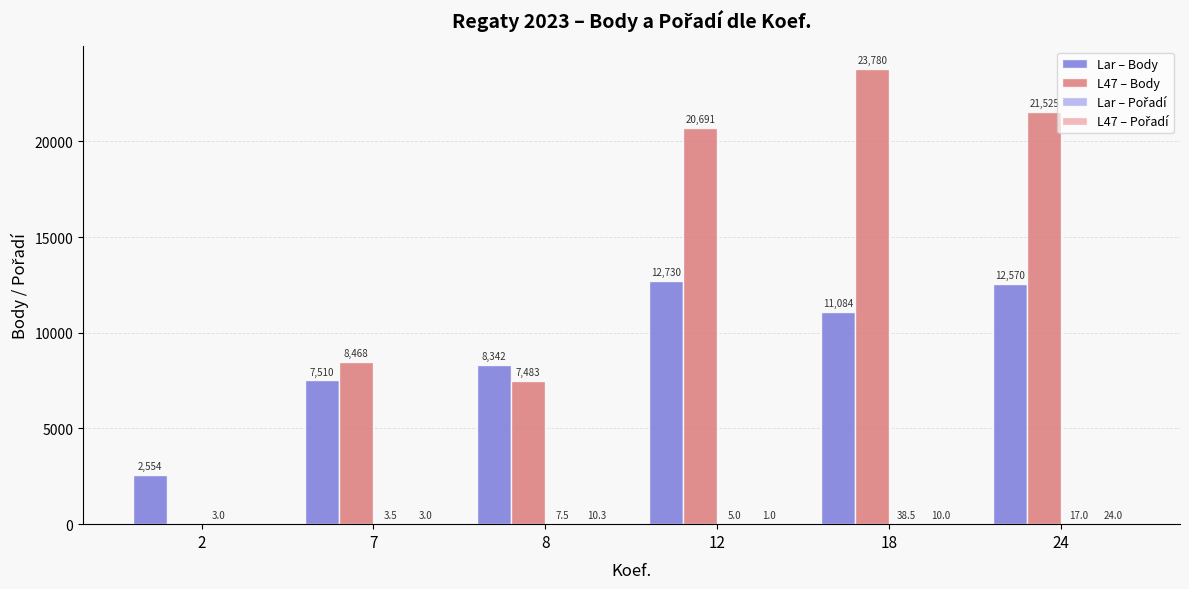

The value of Lar – Body at 2 is 2554.0. True or false?

True